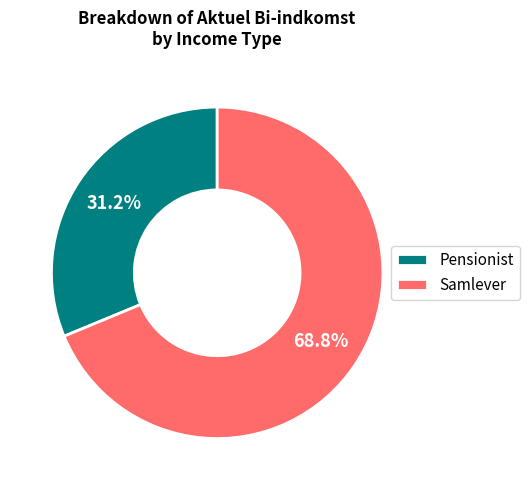

True or false: Pensionist accounts for 31% of the total.

True